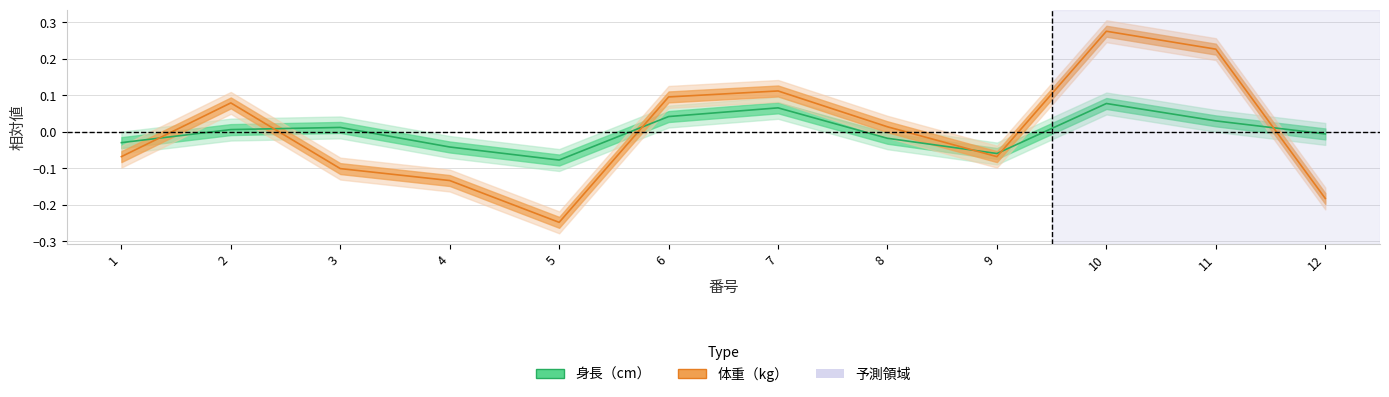

How many values in 身長（cm） are below zero?

6